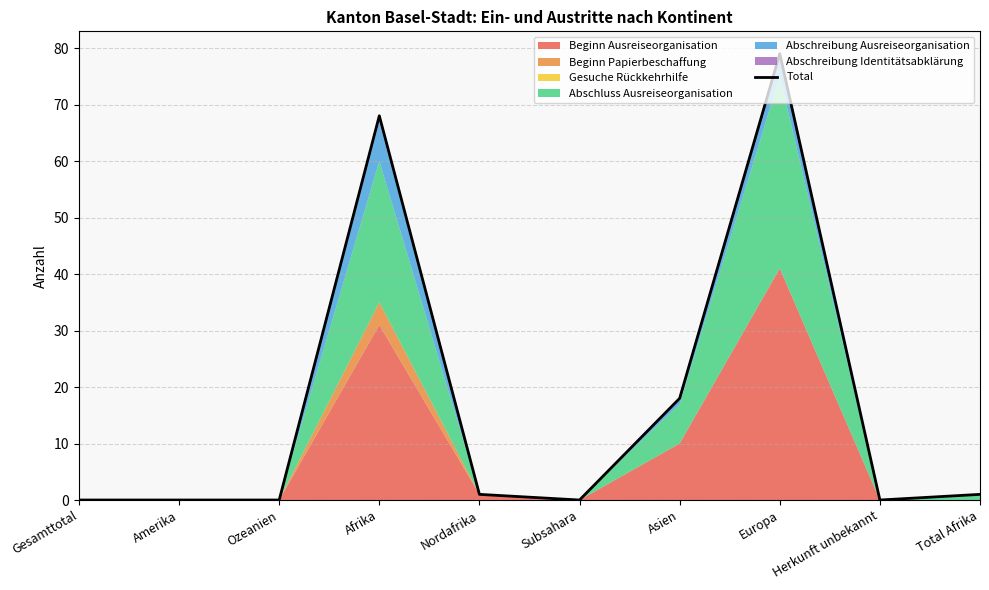

Reading left to right, extract all data points from this chart.

Gesamttotal=0	Amerika=0	Ozeanien=0	Afrika=68	Nordafrika=1	Subsahara=0	Asien=18	Europa=79	Herkunft unbekannt=0	Total Afrika=1